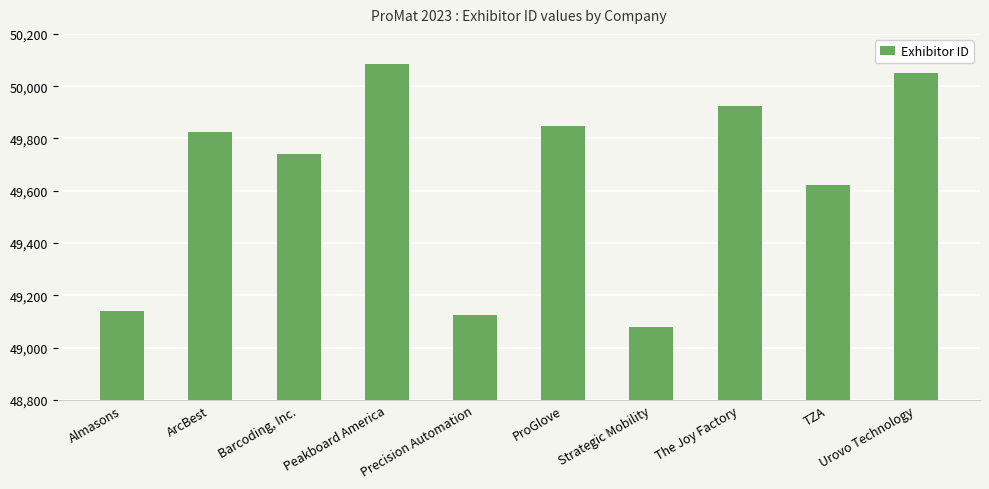

Does the chart contain any negative values?

No